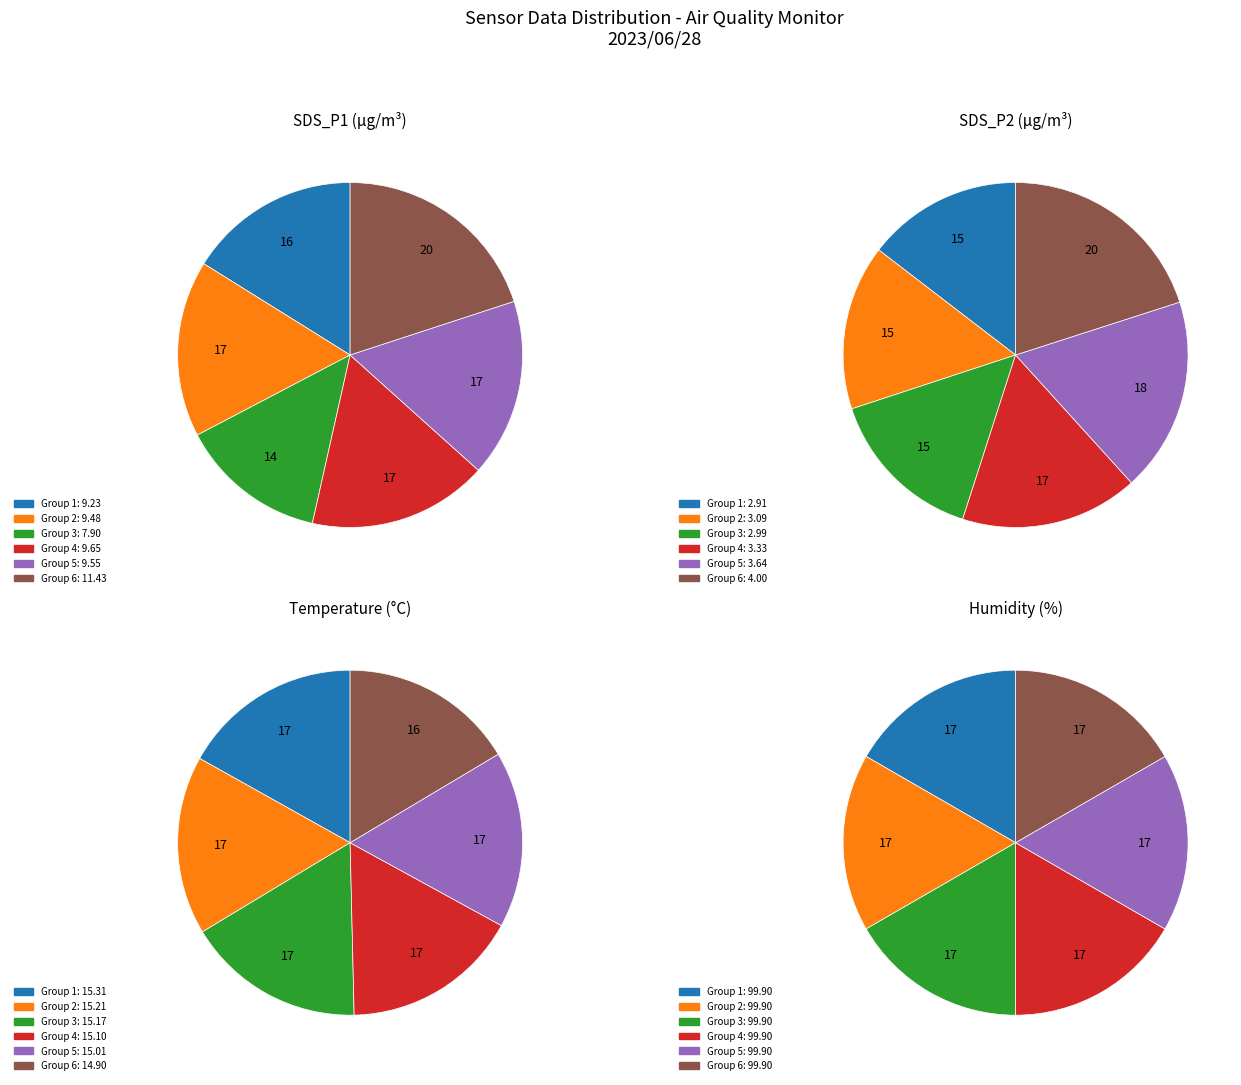

True or false: 00:07 accounts for 17% of the total.

False